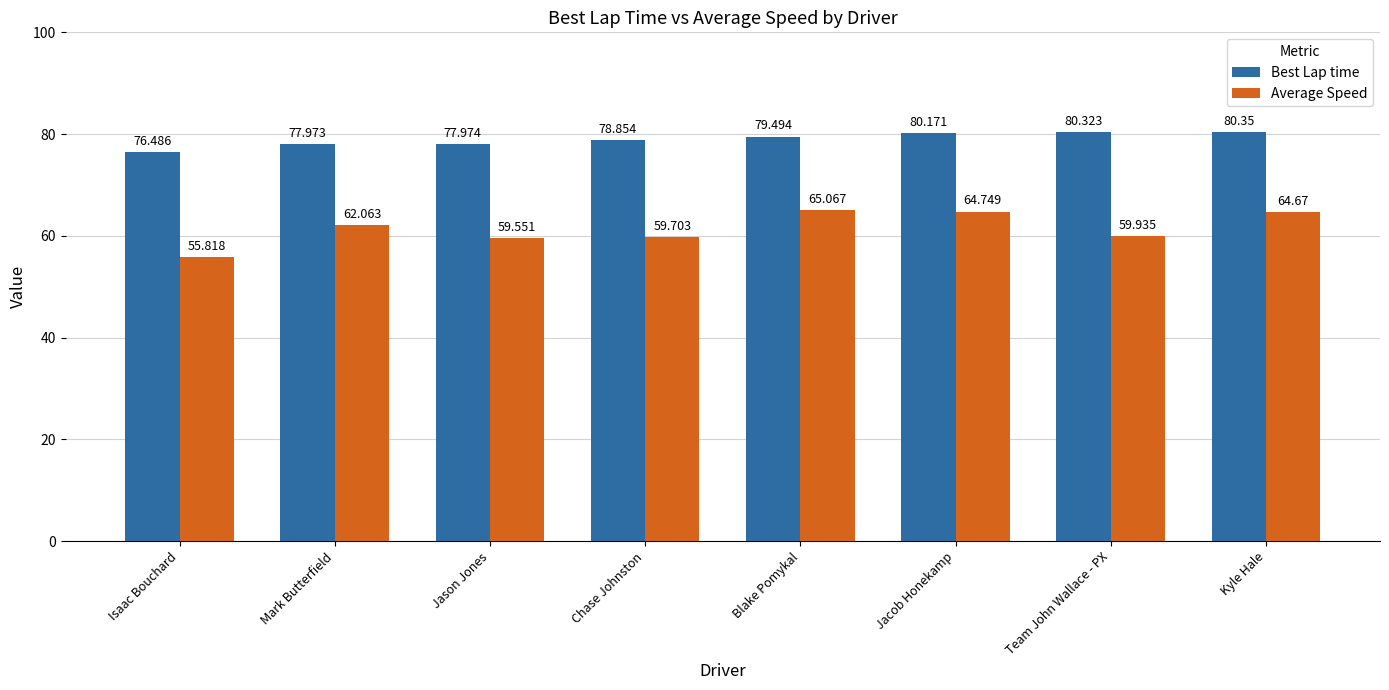

Which category has the lowest value across all series?

Isaac Bouchard